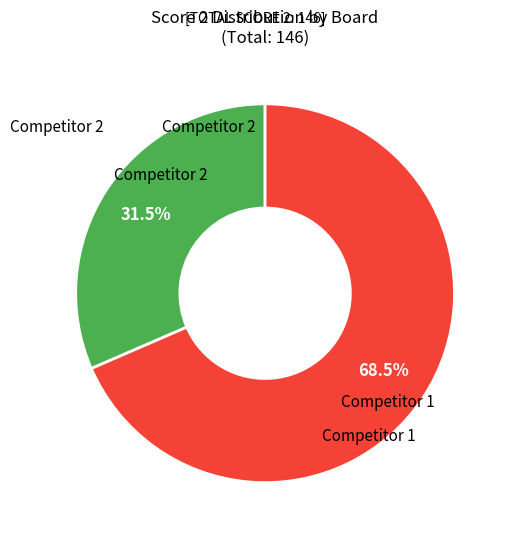

Which category has the smallest portion of the pie?

Competitor 2